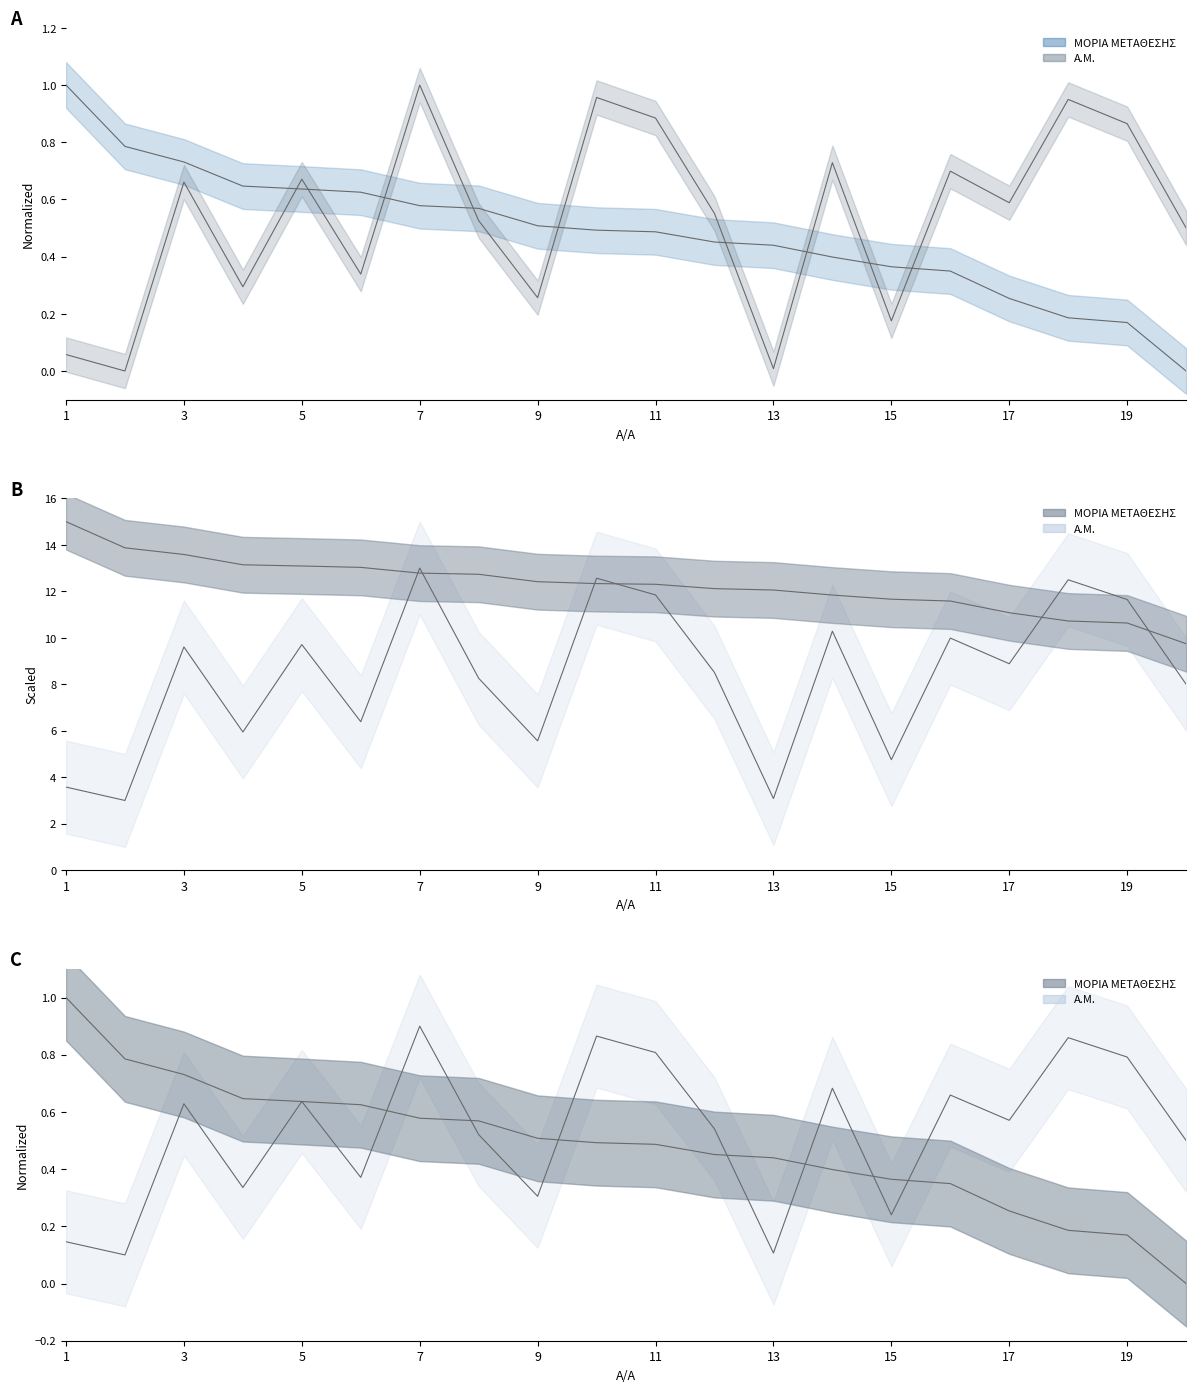

Reading right to left, transcribe all the data shown in this chart.

ΜΟΡΙΑ ΜΕΤΑΘΕΣΗΣ: 0.0	0.2	0.2	0.3	0.3	0.4	0.4	0.4	0.5	0.5	0.5	0.5	0.6	0.6	0.6	0.6	0.6	0.7	0.8	1.0
Α.Μ.: 0.5	0.9	0.9	0.6	0.7	0.2	0.7	0.0	0.6	0.9	1.0	0.3	0.5	1.0	0.3	0.7	0.3	0.7	0.0	0.1